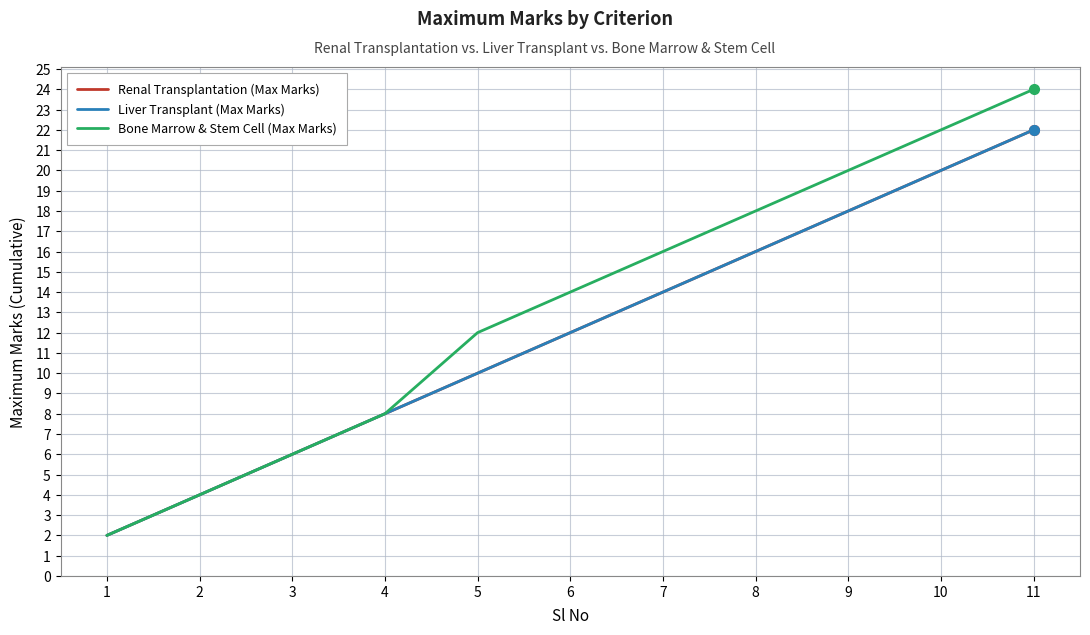

True or false: Bone Marrow & Stem Cell (Max Marks) and Liver Transplant (Max Marks) intersect in this chart.

False